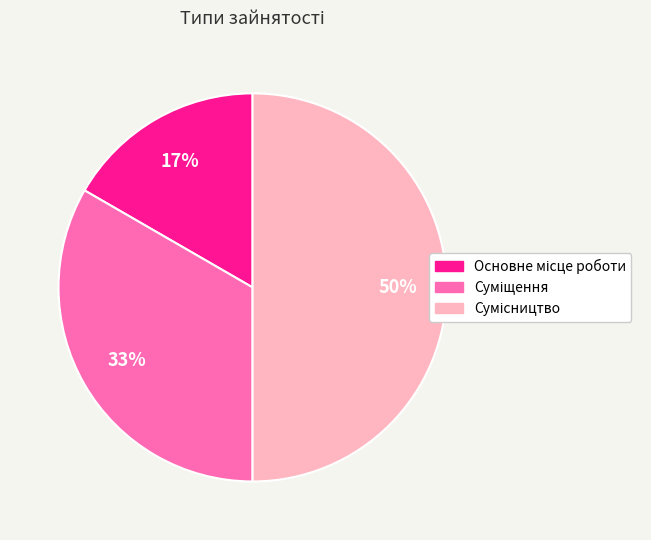

How many slices are in this pie chart?

3